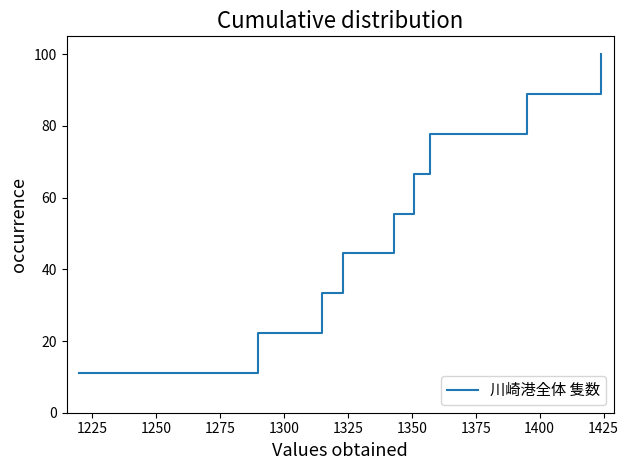

What is the average value?

55.6